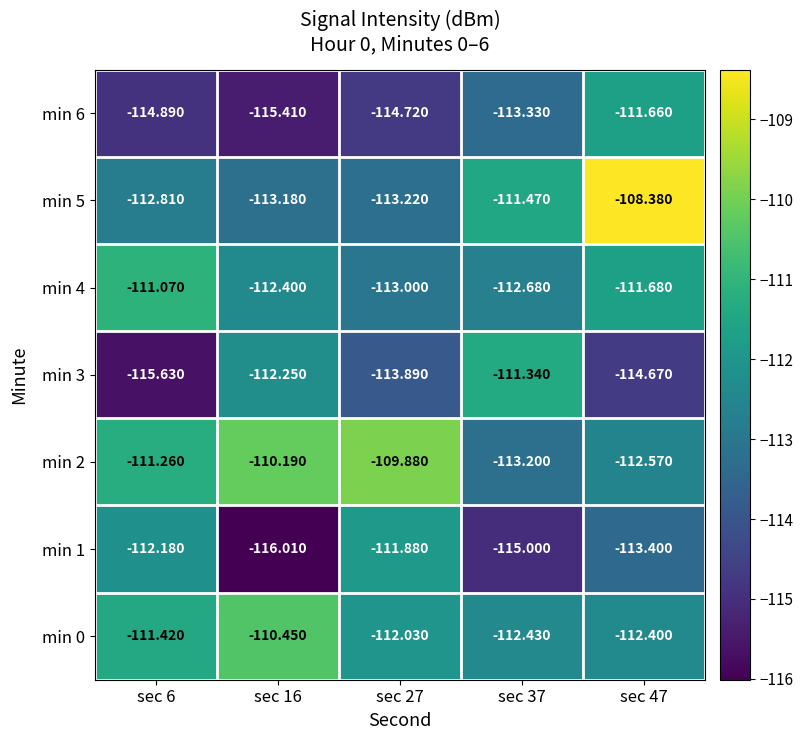

At which category does the chart reach its minimum across all series?

sec 16